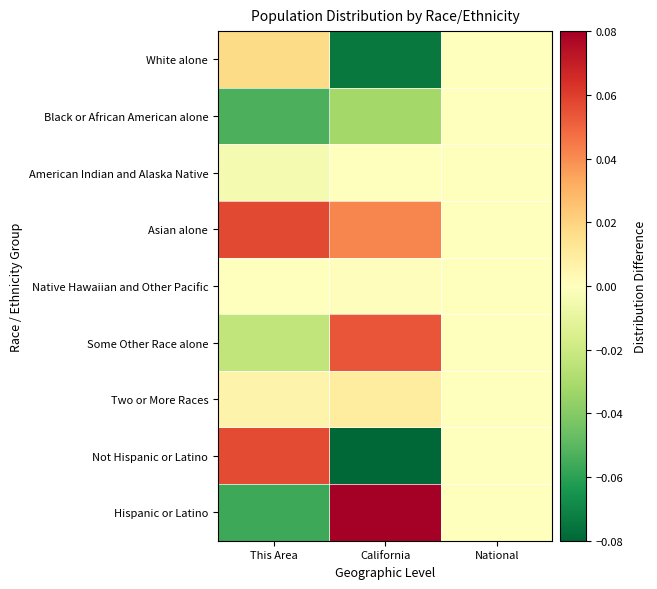

Reading left to right, extract all data points from this chart.

White alone: This Area=0.0	California=-0.1	National=0.0
Black or African American alone: This Area=-0.1	California=-0.0	National=0.0
American Indian and Alaska Native: This Area=-0.0	California=0.0	National=0.0
Asian alone: This Area=0.1	California=0.0	National=0.0
Native Hawaiian and Other Pacific: This Area=-0.0	California=0.0	National=0.0
Some Other Race alone: This Area=-0.0	California=0.1	National=0.0
Two or More Races: This Area=0.0	California=0.0	National=0.0
Not Hispanic or Latino: This Area=0.1	California=-0.1	National=0.0
Hispanic or Latino: This Area=-0.1	California=0.1	National=0.0